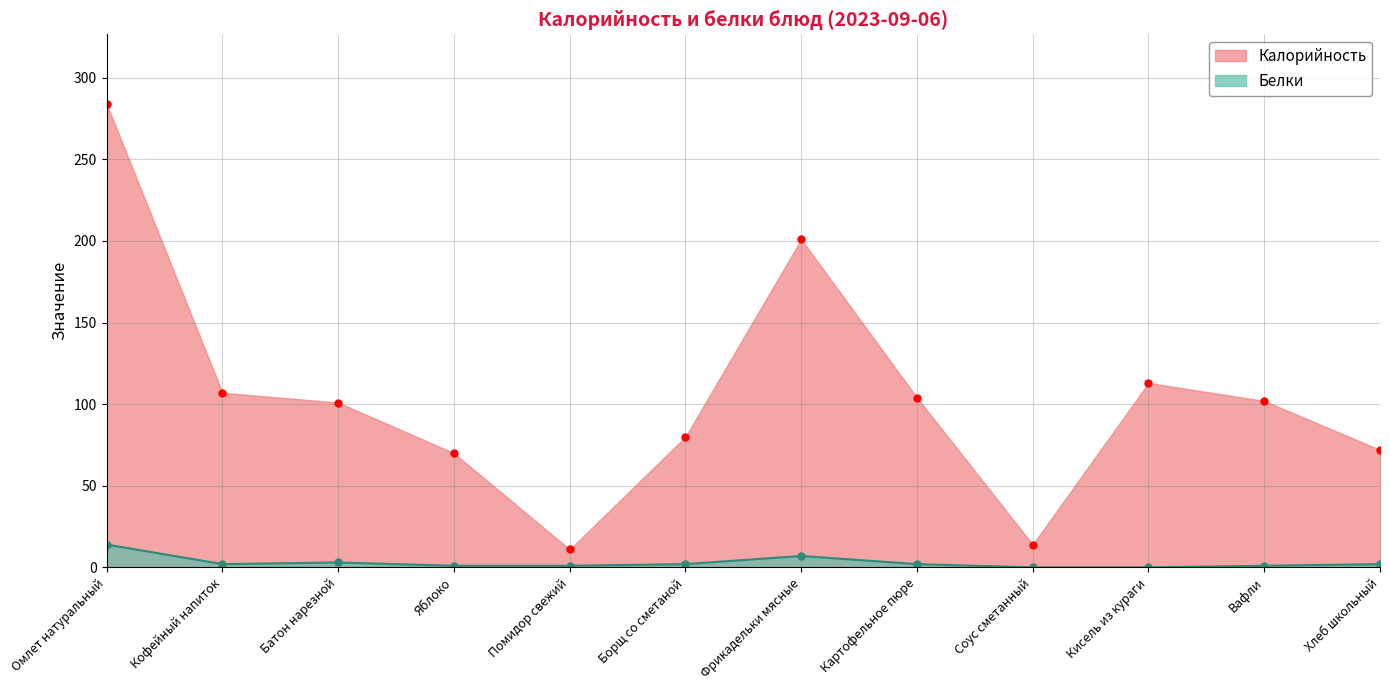

What is the total value across all series at Батон нарезной?

104